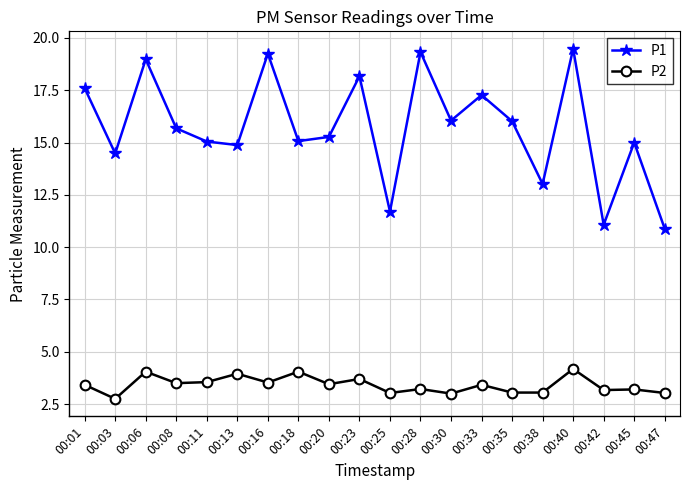

At which label does P2 first exceed 3?

00:01